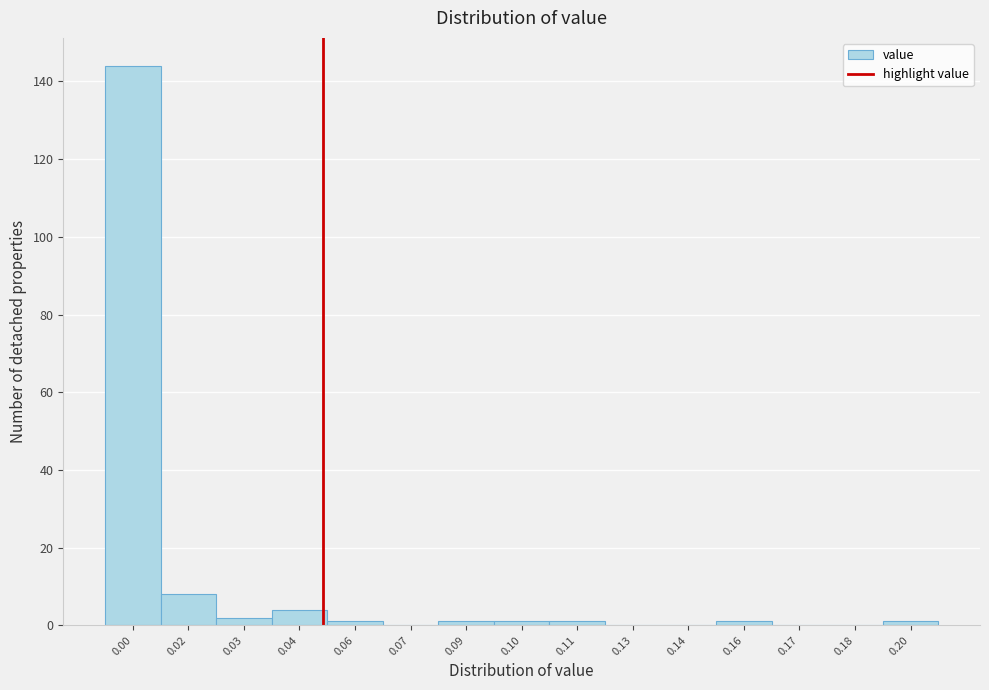

Reading left to right, list all the values displayed in this chart.

0.00=144	0.02=8	0.03=2	0.04=4	0.06=1	0.07=0	0.09=1	0.10=1	0.11=1	0.13=0	0.14=0	0.16=1	0.17=0	0.18=0	0.20=1